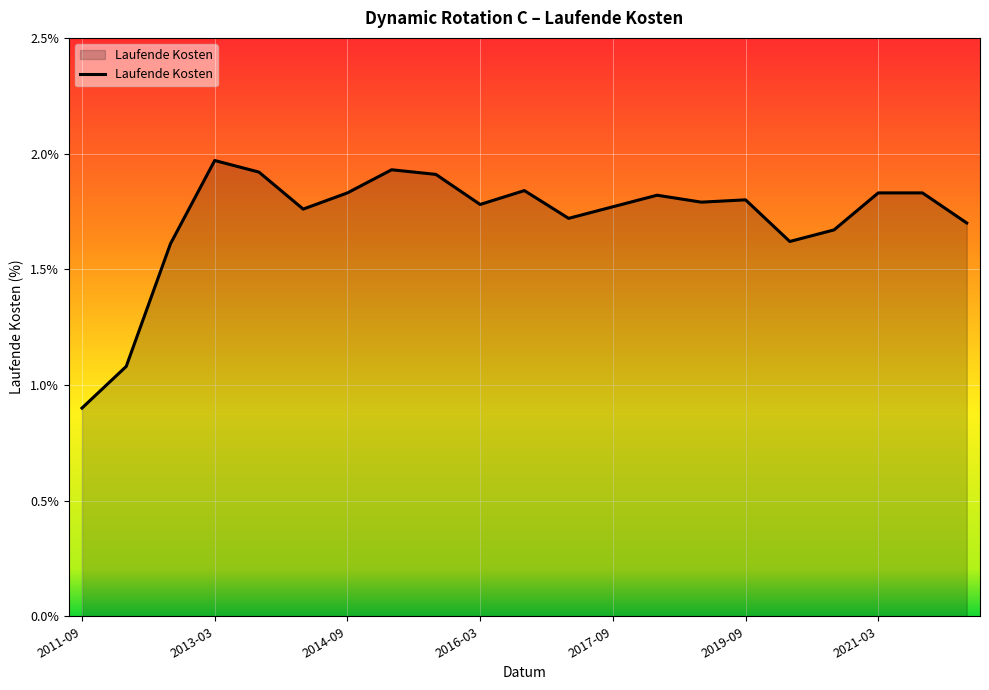

What is the difference between the maximum and minimum values?

1.1